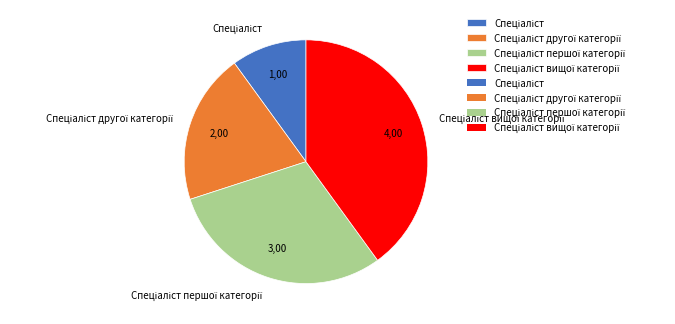

Is there a majority slice in this chart?

No